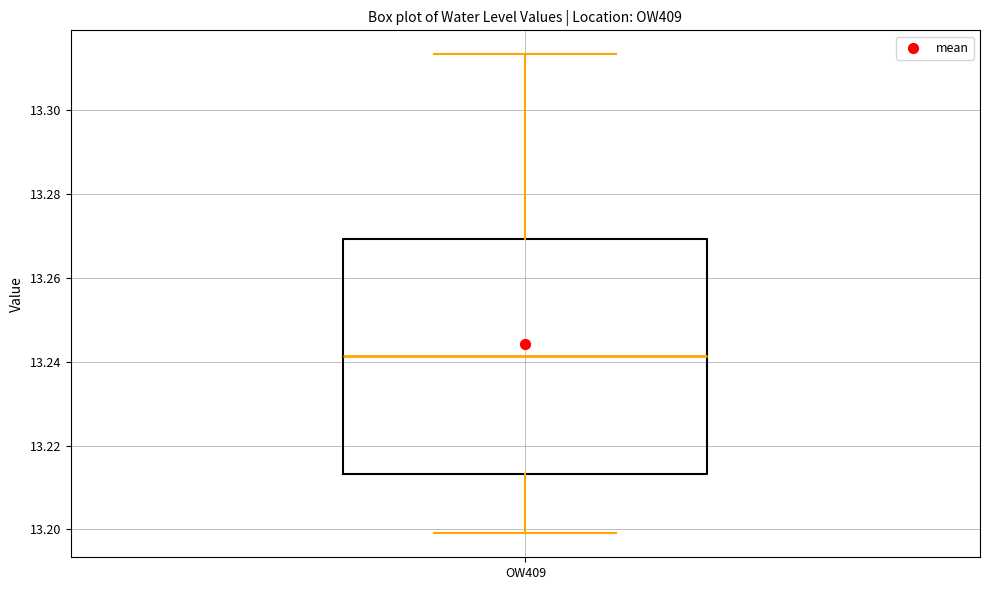

Transcribe this box plot: give where the median line is, the range the box spans, and where the two whiskers end, as read against the y-axis. The values are not printed on the chart, so give them approximately, as read against the axis.

median 13.242, box 13.214 to 13.270, whiskers 13.200 to 13.314